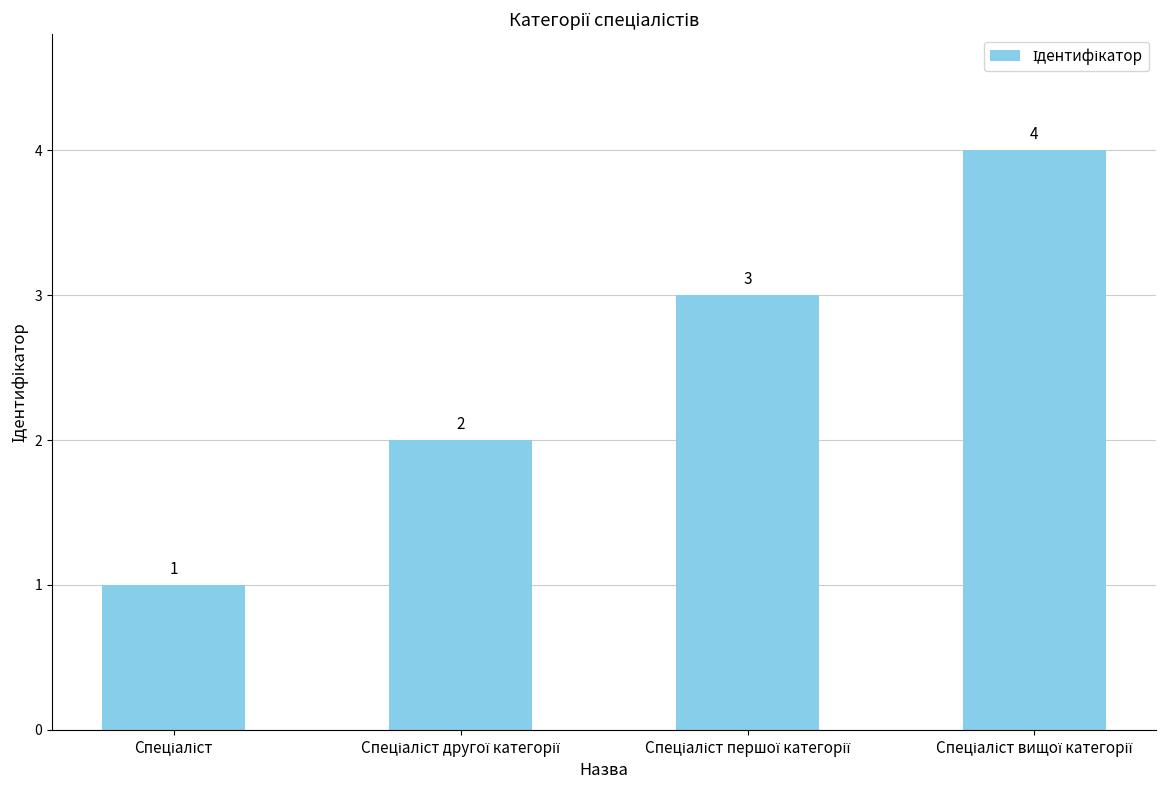

What is the maximum value shown in the chart?

4